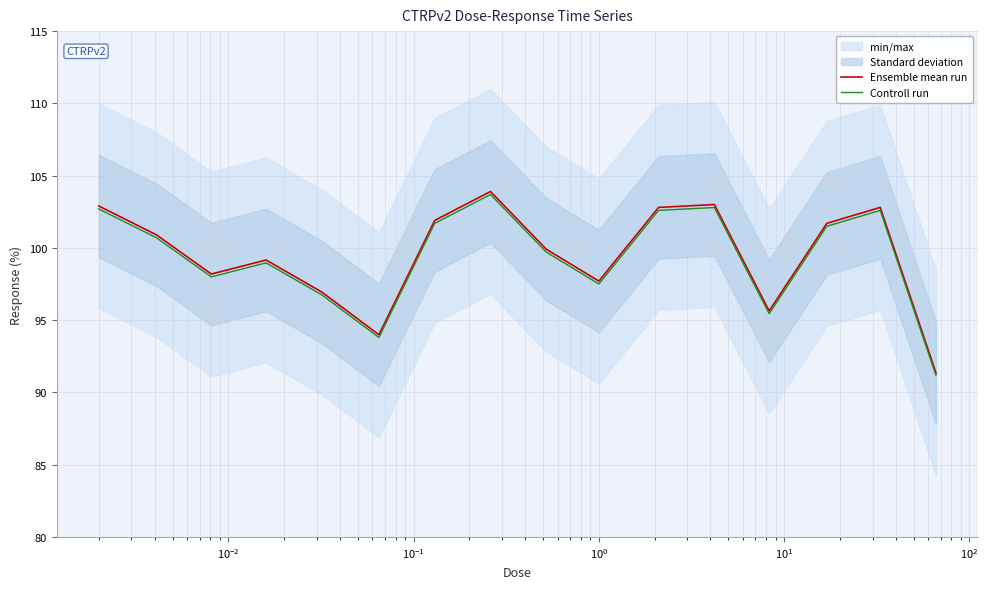

True or false: Controll run has more than 1 points higher than both neighbors.

True